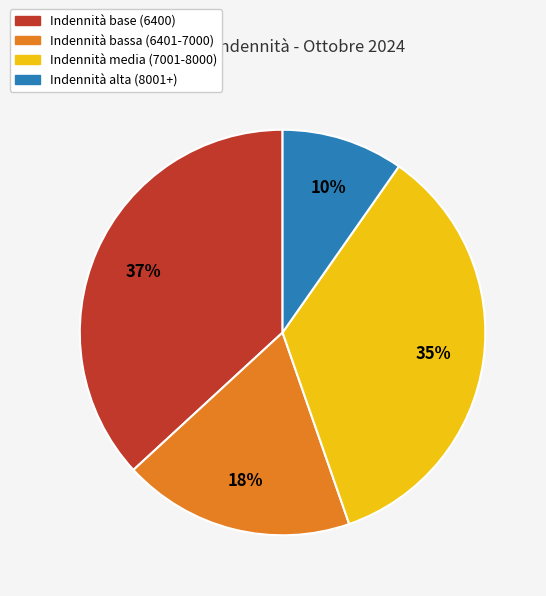

To the nearest percent, what portion does Indennità media (7001-8000) represent?

35%